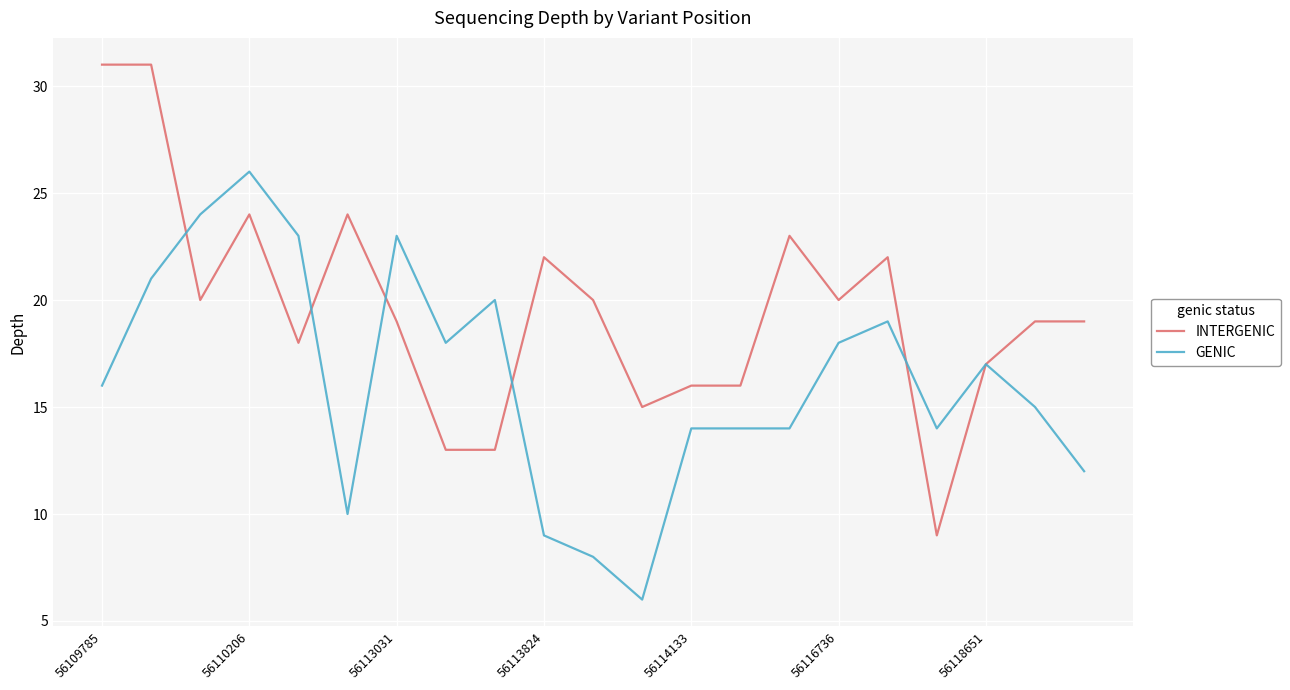

At how many categories does at least one series exceed 11?

21